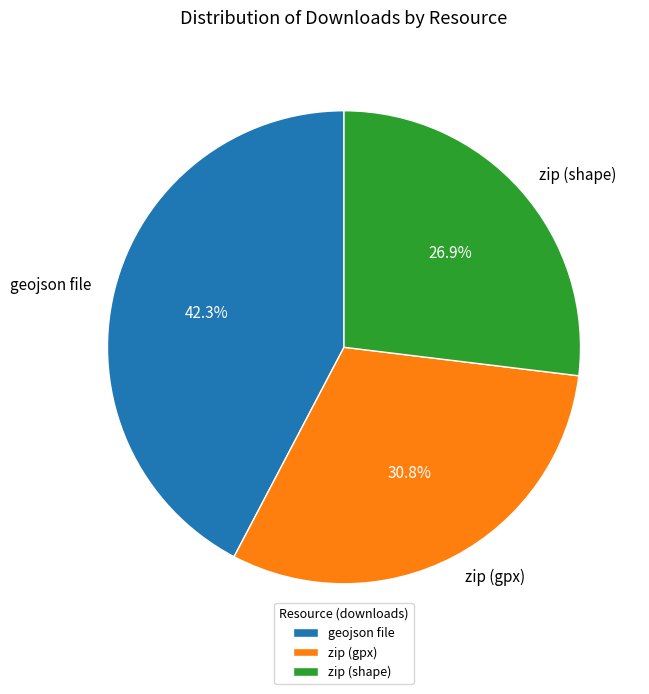

What percentage do zip (shape) and zip (gpx) together represent?

57.7%